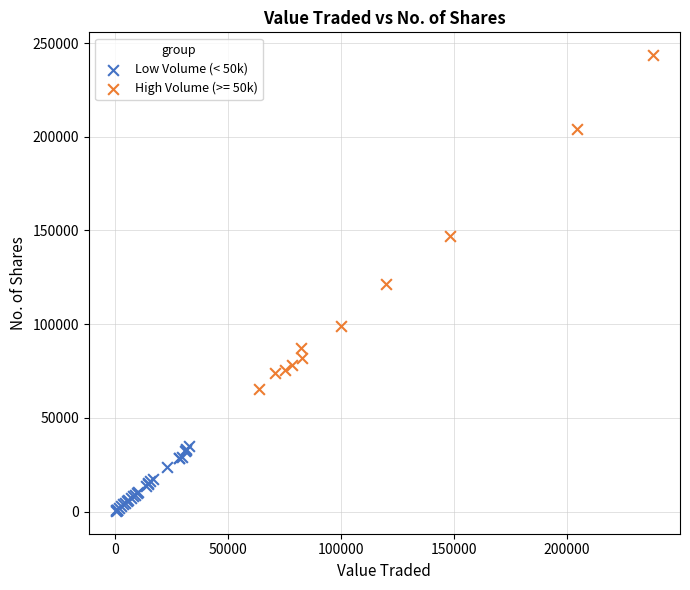

Which series has the largest Y range (max minus min)?

High Volume (>= 50k)